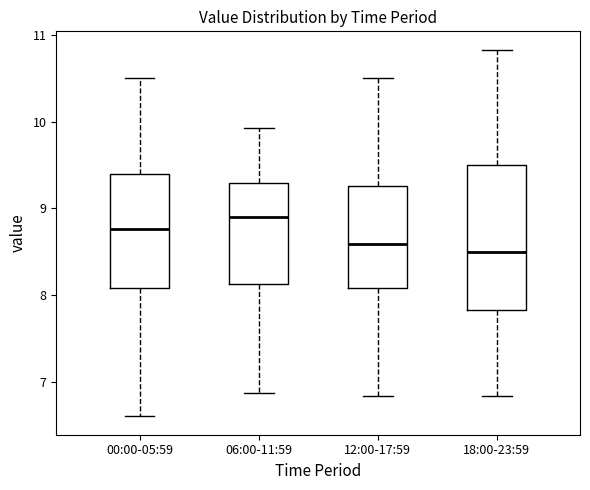

Reading left to right, transcribe this box plot: for each box, give where its median line is, the range the box spans, and where its two whiskers end, as read against the y-axis. The values are not printed on the chart, so give them approximately, as read against the axis.

00:00-05:59: median 8.8, box 8.1 to 9.4, whiskers 6.6 to 10.5
06:00-11:59: median 8.9, box 8.1 to 9.3, whiskers 6.9 to 9.9
12:00-17:59: median 8.6, box 8.1 to 9.3, whiskers 6.8 to 10.5
18:00-23:59: median 8.5, box 7.8 to 9.5, whiskers 6.8 to 10.8